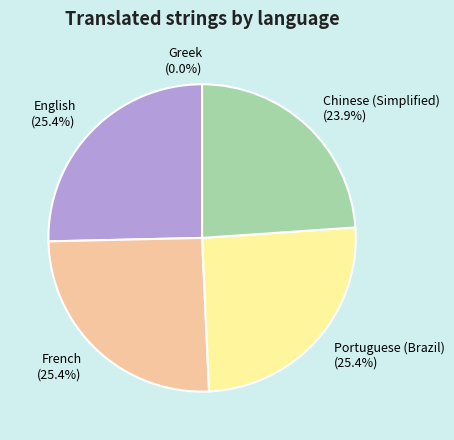

The Greek slice represents 1% of the pie. True or false?

False